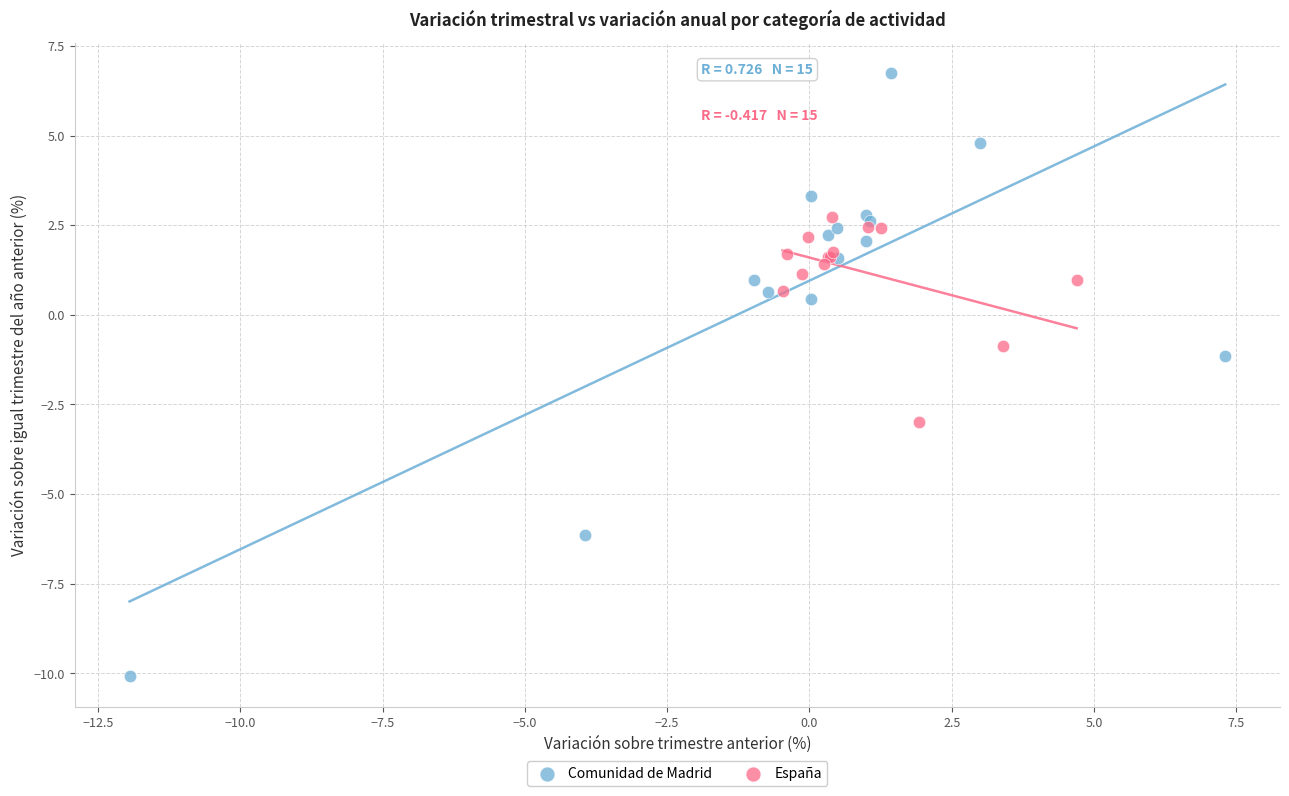

Which series contains the lowest Y value?

Comunidad de Madrid